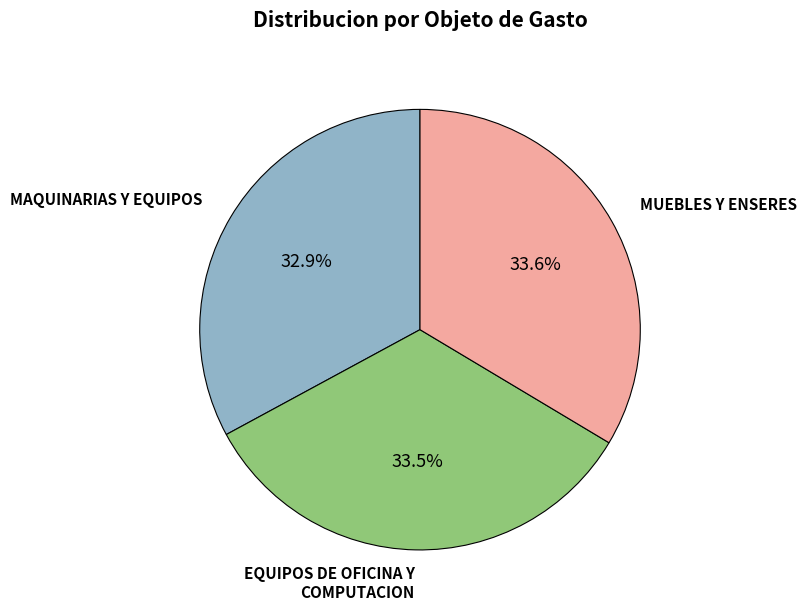

Is there any slice that represents more than half of the pie?

No